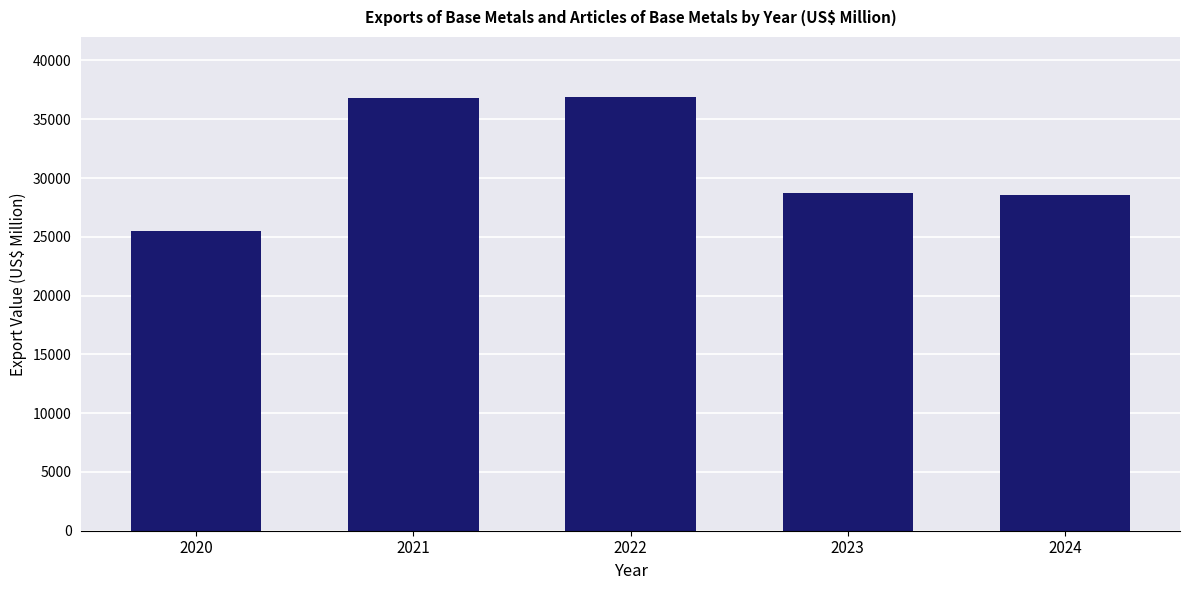

How many categories are shown in the chart?

5